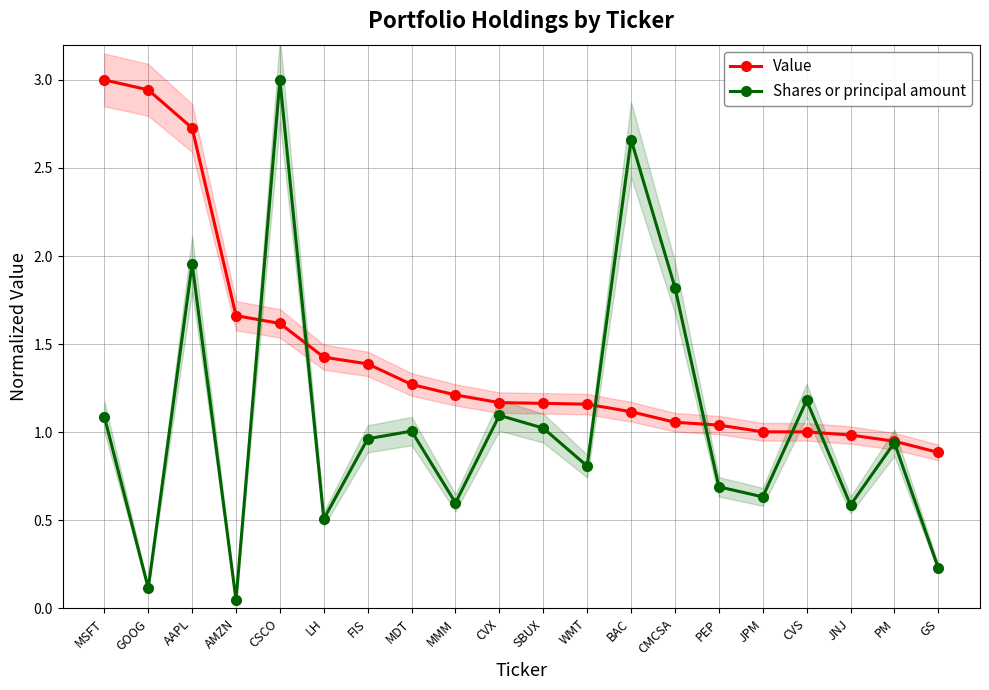

What are all the series names shown in the legend?

Value, Shares or principal amount